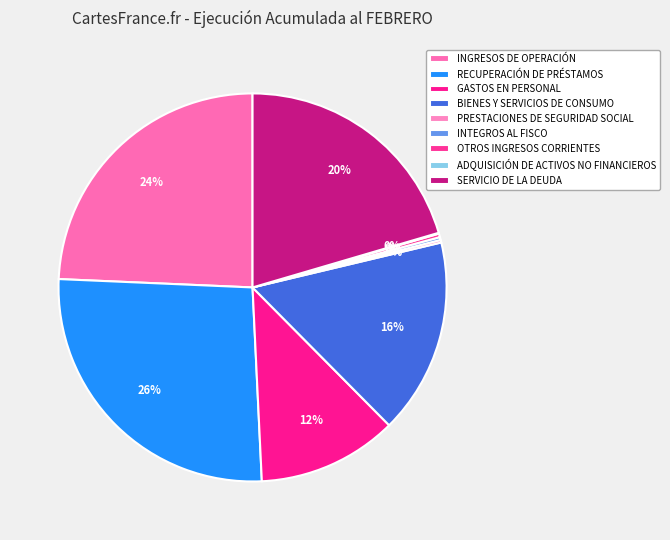

To the nearest percent, what is the difference between the PRESTACIONES DE SEGURIDAD SOCIAL and SERVICIO DE LA DEUDA slice percentages?

20%